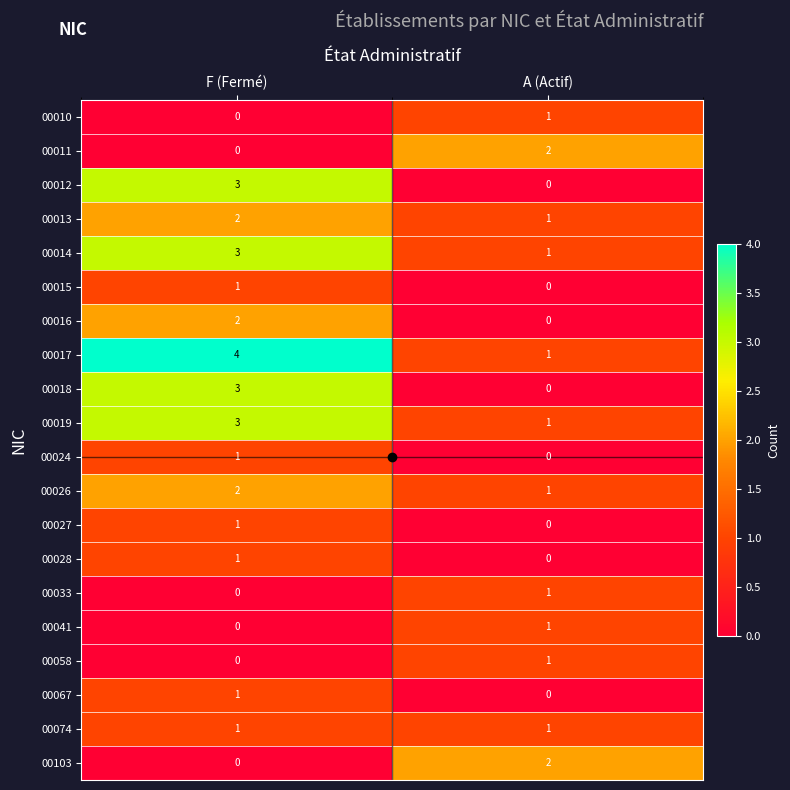

What is the spread (max minus min) of values at F (Fermé)?

4